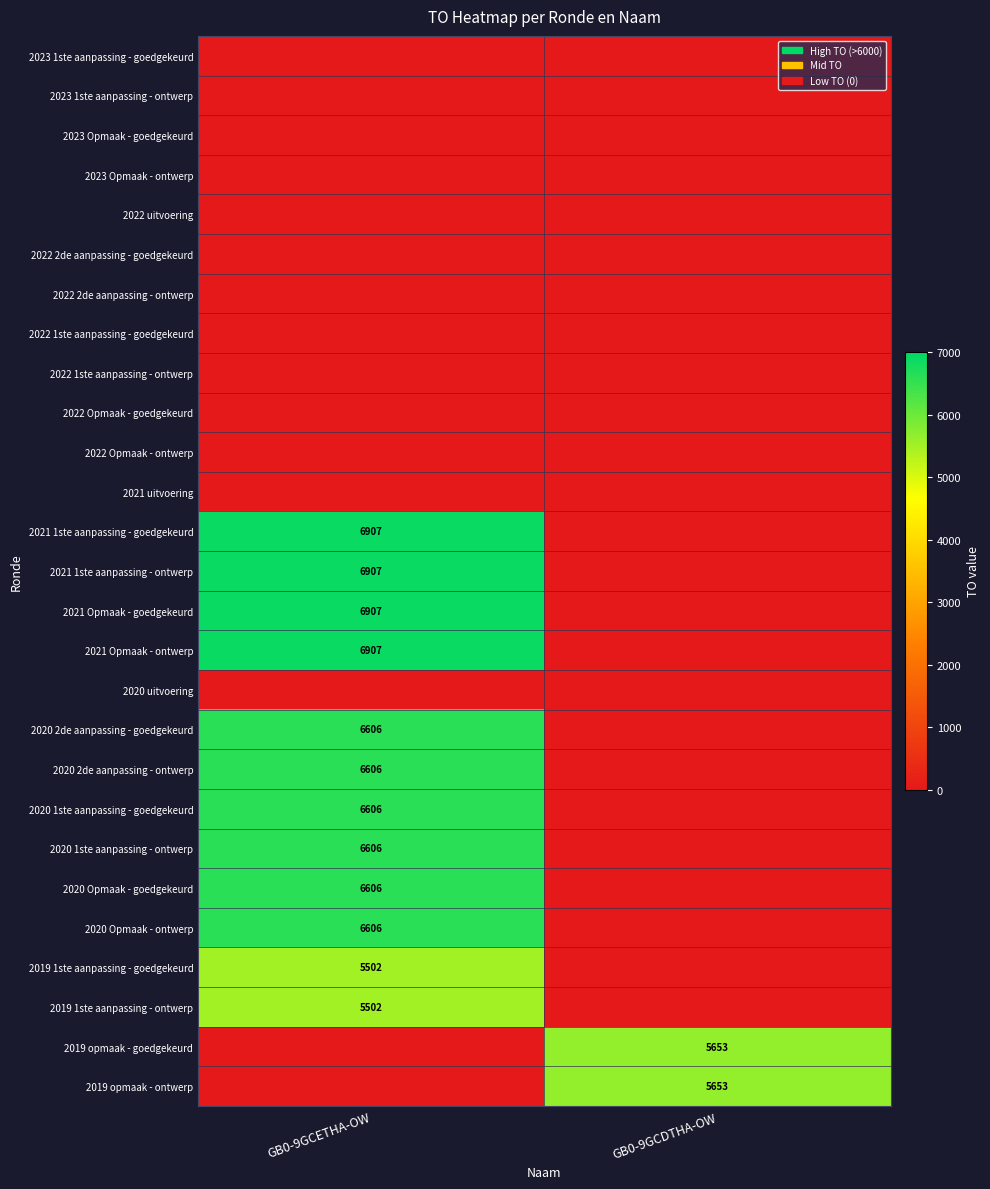

The value of 2021 Opmaak - goedgekeurd at GB0-9GCETHA-OW is 6907. True or false?

True